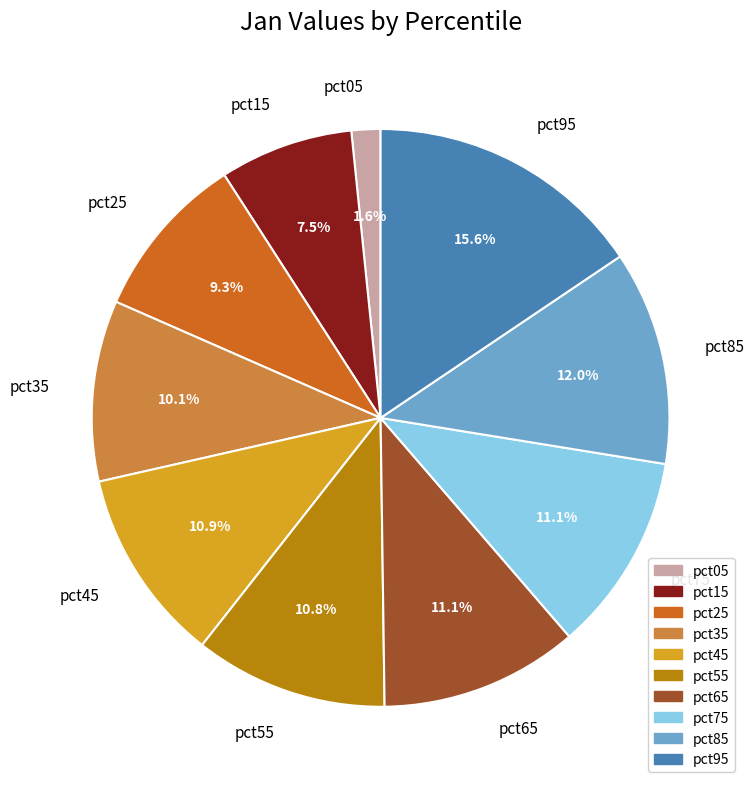

The pct55 slice represents 11% of the pie. True or false?

True